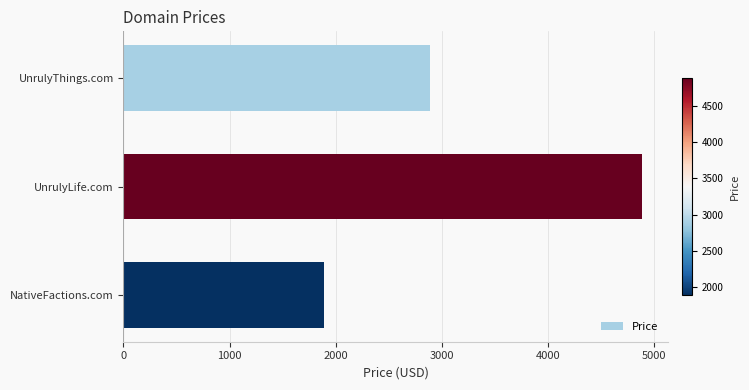

Which label corresponds to the smallest value in the chart?

NativeFactions.com